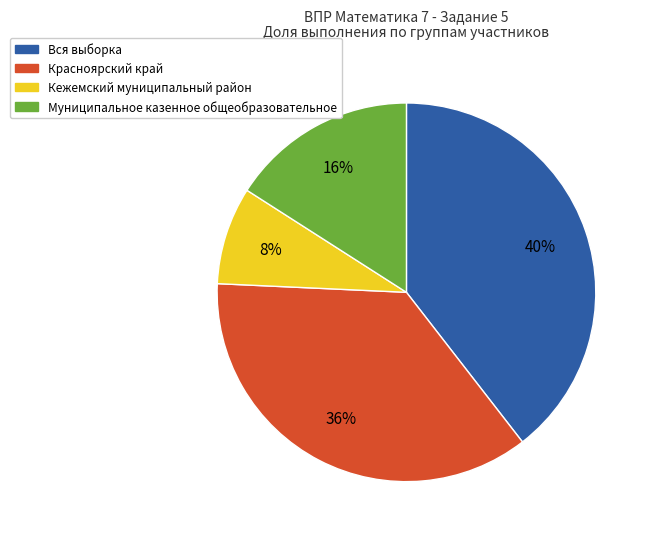

Which category has the smallest portion of the pie?

Кежемский муниципальный район